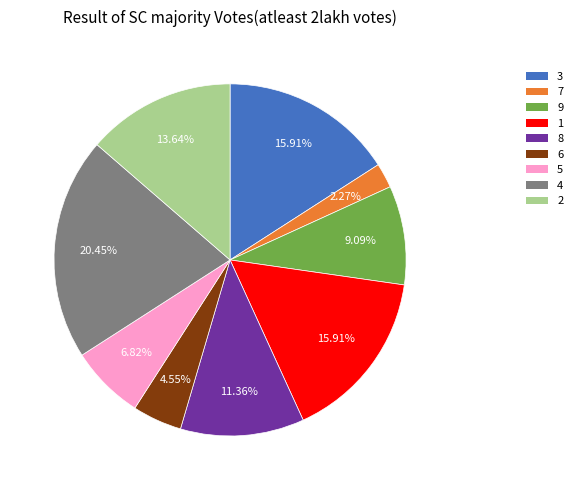

Which has a higher value, 4 or 2?

4